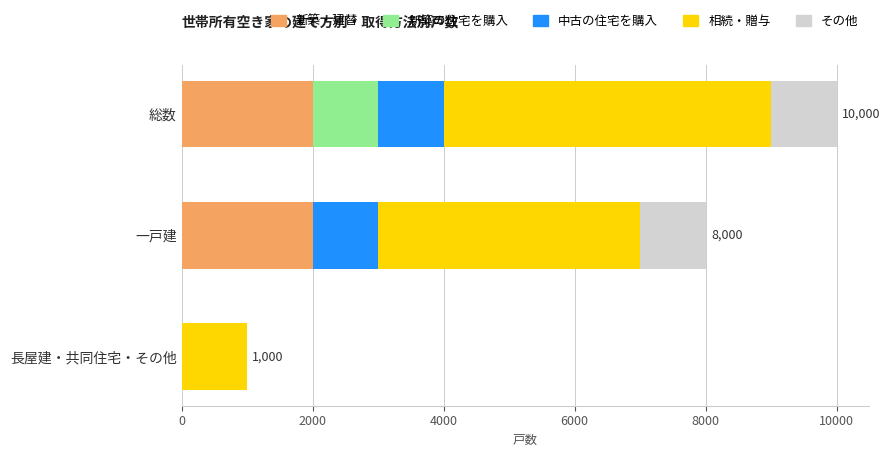

What is the total value across all series at 一戸建?

8000